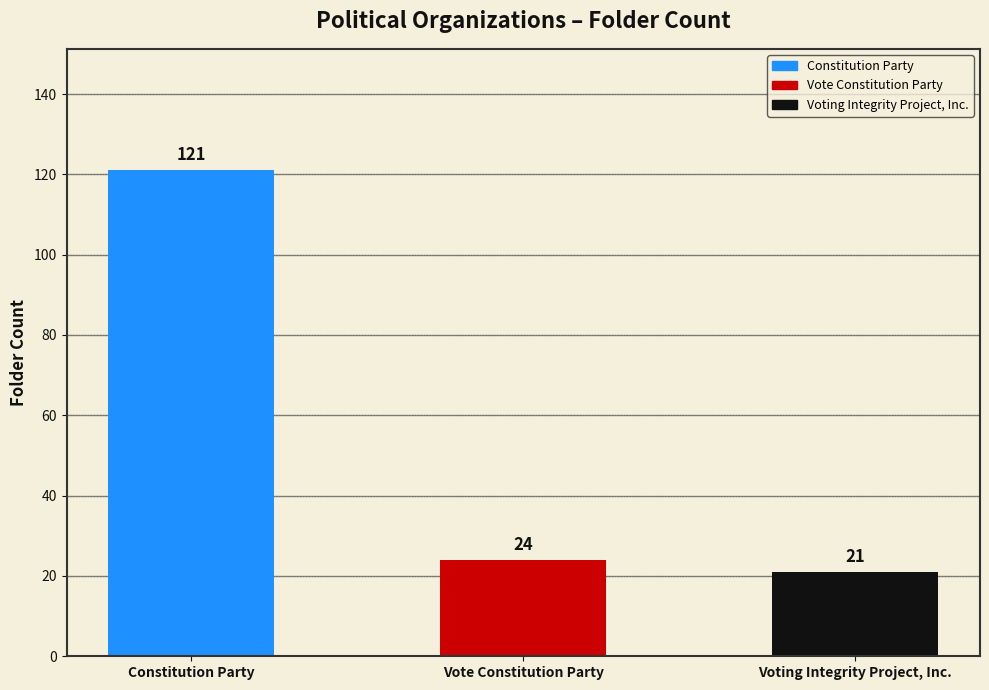

Reading left to right, what are all the values shown in this chart?

121	24	21